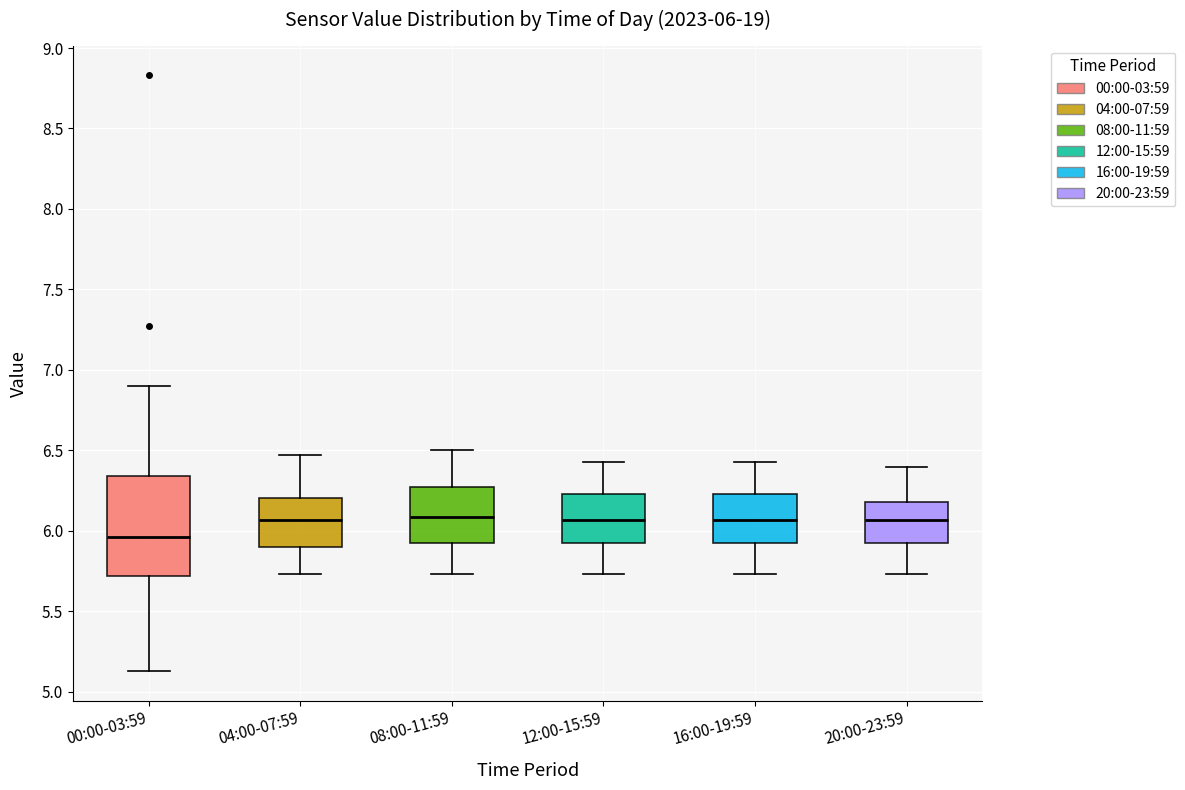

Which box has the lowest median line?

00:00-03:59